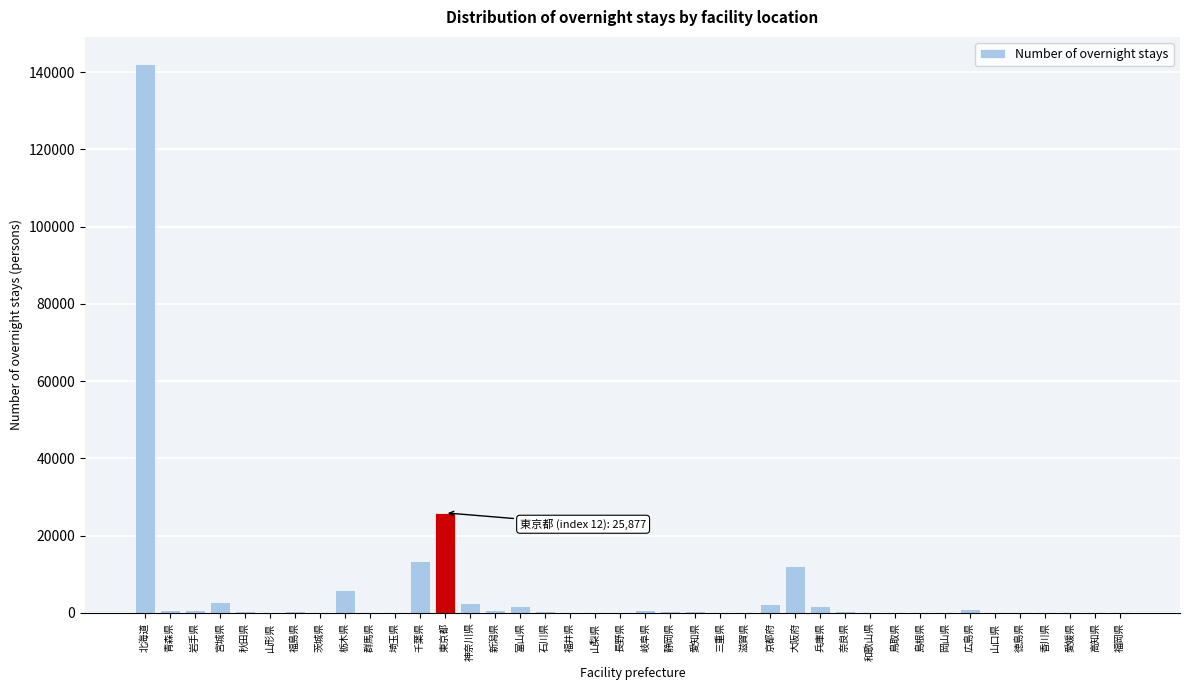

Which label corresponds to the largest value in the chart?

北海道